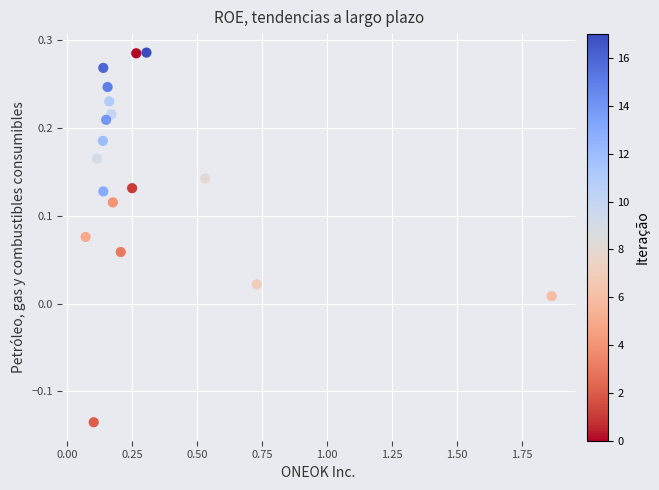

What is the range of Y values (max minus min)?

0.4